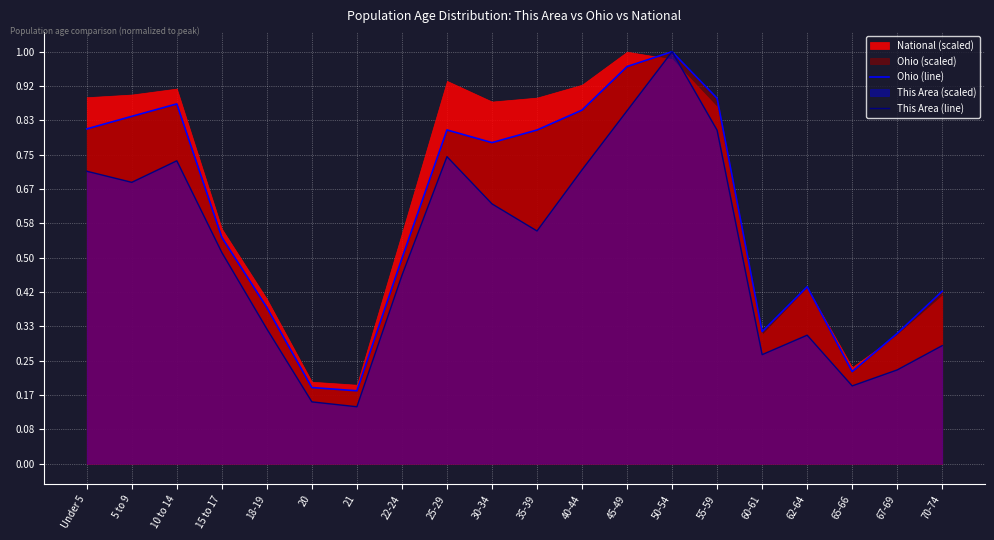

Reading left to right, what are all the values shown in this chart?

Ohio (line): 0.8	0.8	0.9	0.5	0.4	0.2	0.2	0.5	0.8	0.8	0.8	0.9	1.0	1.0	0.9	0.3	0.4	0.2	0.3	0.4
This Area (line): 0.7	0.7	0.7	0.5	0.3	0.2	0.1	0.5	0.7	0.6	0.6	0.7	0.9	1.0	0.8	0.3	0.3	0.2	0.2	0.3